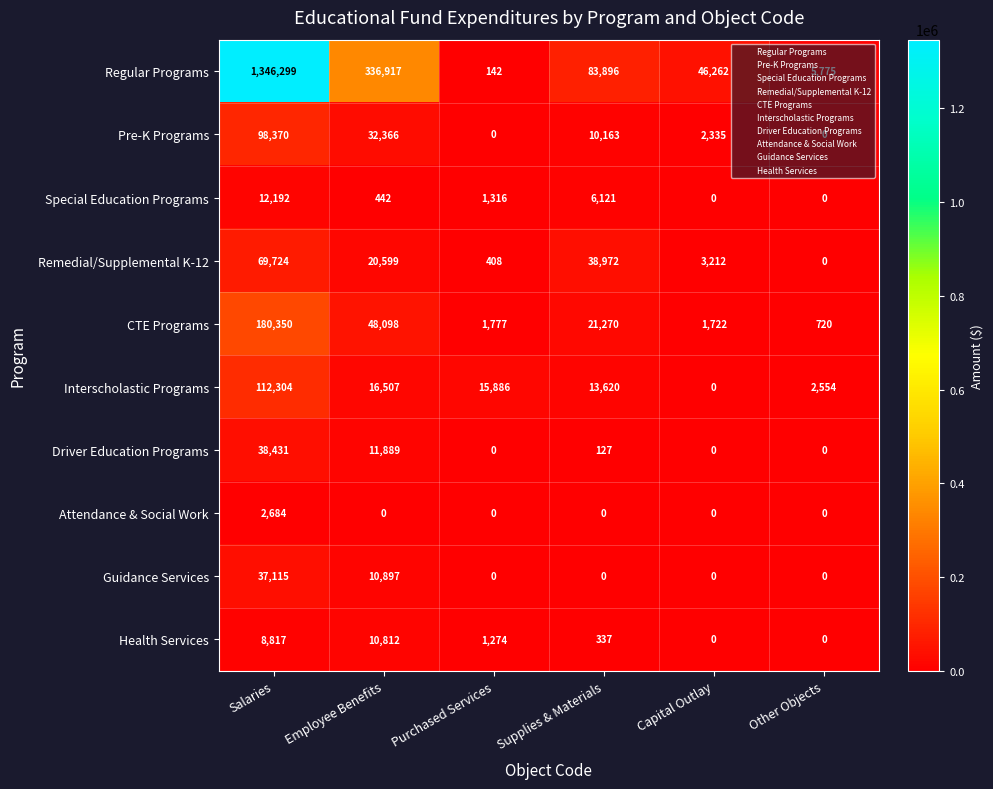

Is it true that Health Services equals -4055 at Capital Outlay?

False